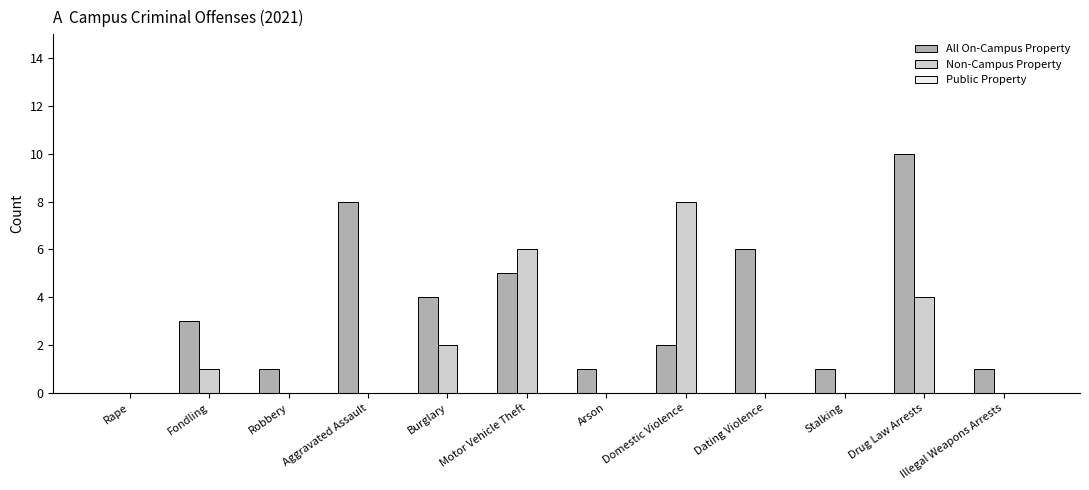

Which series changed the most between Burglary and Stalking?

All On-Campus Property